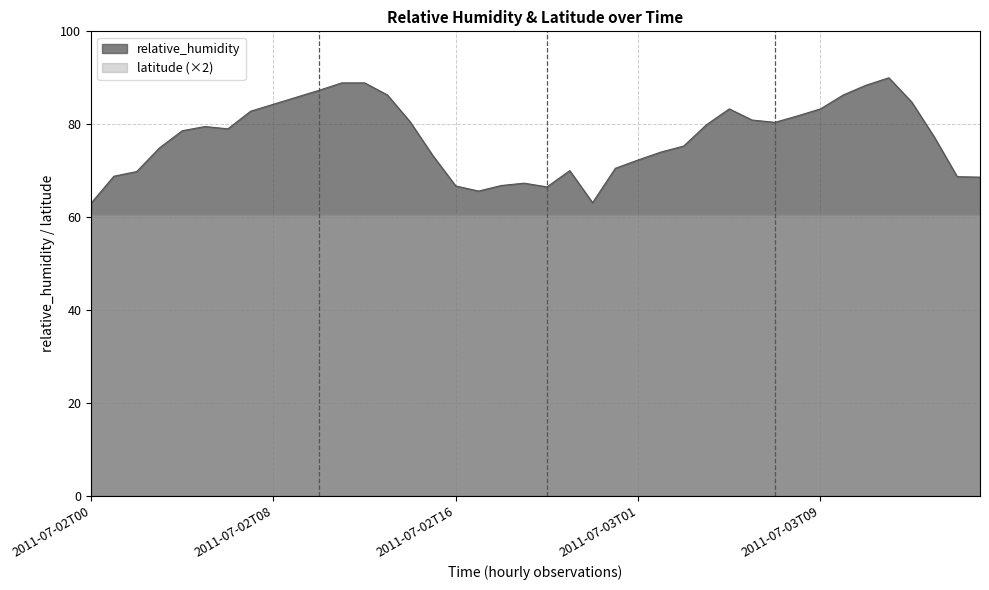

Reading left to right, list all the values displayed in this chart.

63.0	68.8	69.8	74.9	78.6	79.5	79.0	82.8	84.3	85.8	87.3	88.9	88.9	86.3	80.5	73.2	66.7	65.6	66.8	67.3	66.5	70.0	63.1	70.5	72.3	74.0	75.3	79.9	83.3	80.9	80.4	81.8	83.3	86.3	88.4	90.0	84.8	77.2	68.7	68.6